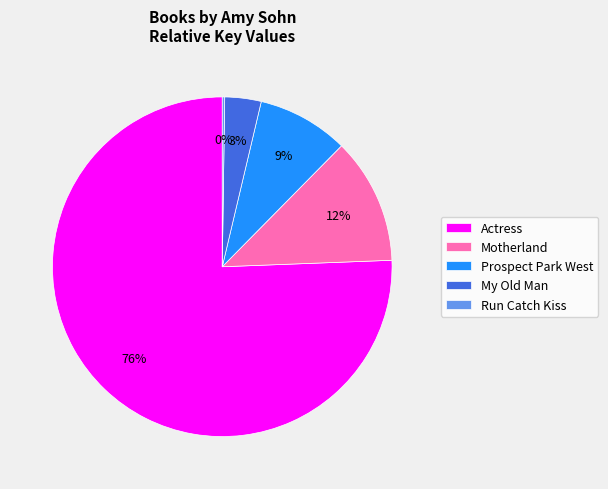

True or false: Motherland accounts for 27% of the total.

False